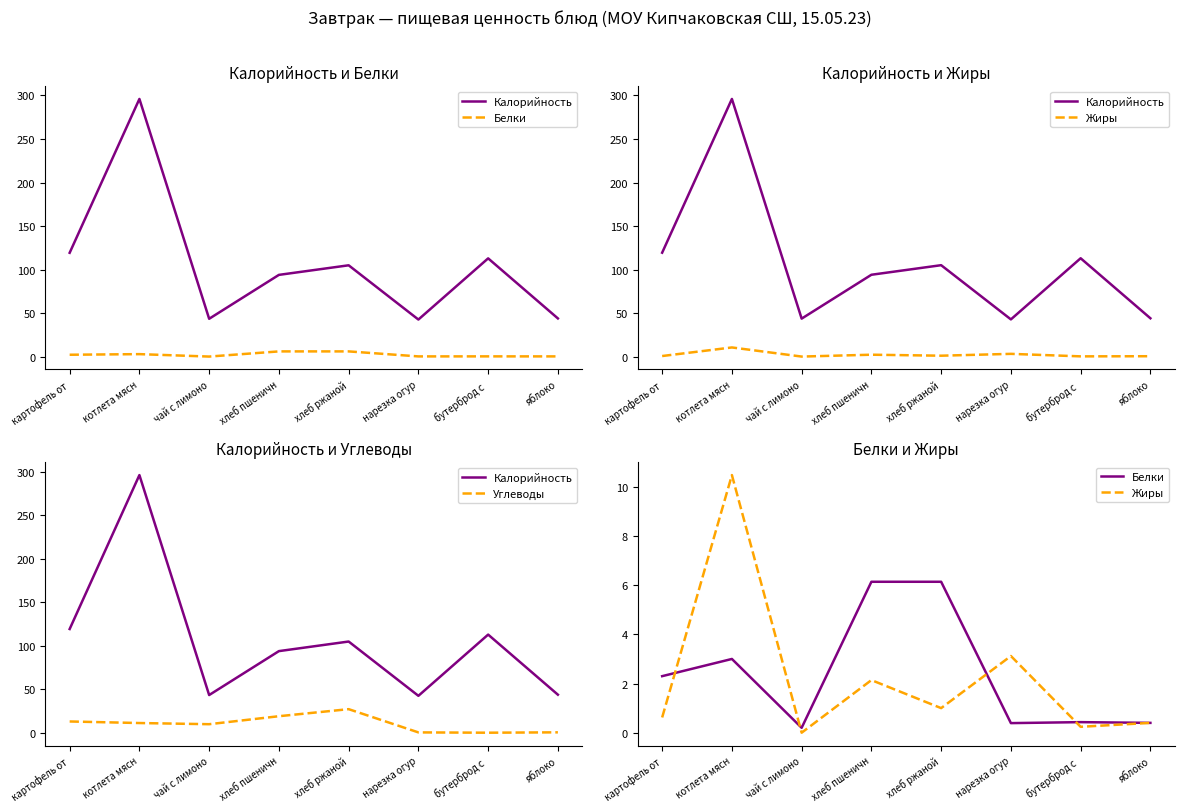

Between which two adjacent categories do Белки and Жиры first intersect?

картофель от and котлета мясн